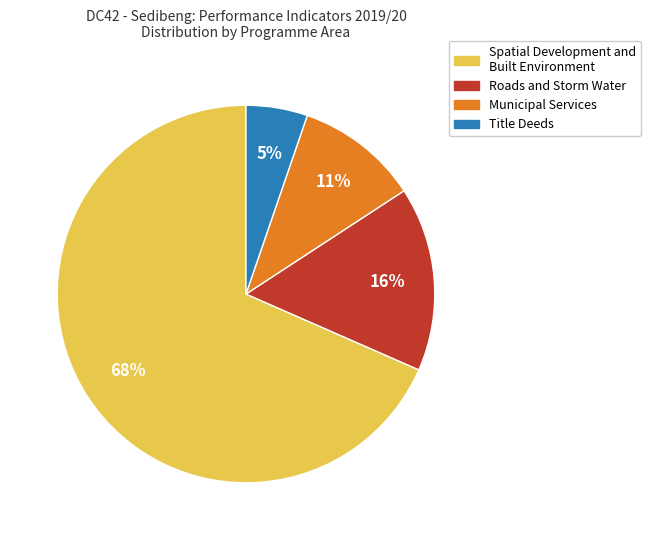

Is there any slice that represents more than half of the pie?

Yes